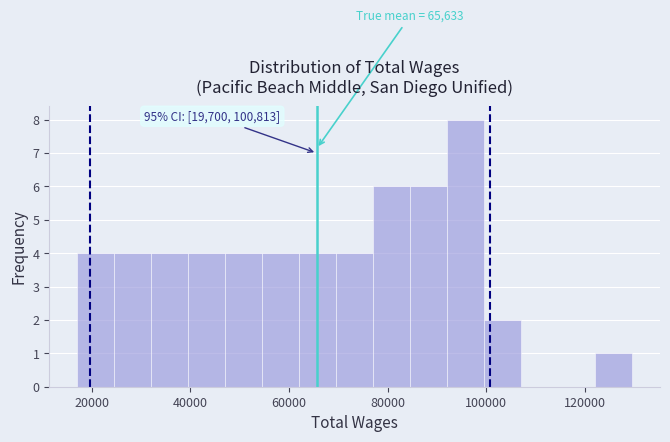

Read against the x-axis, roughly where is the centre of the tallest bar?

96000